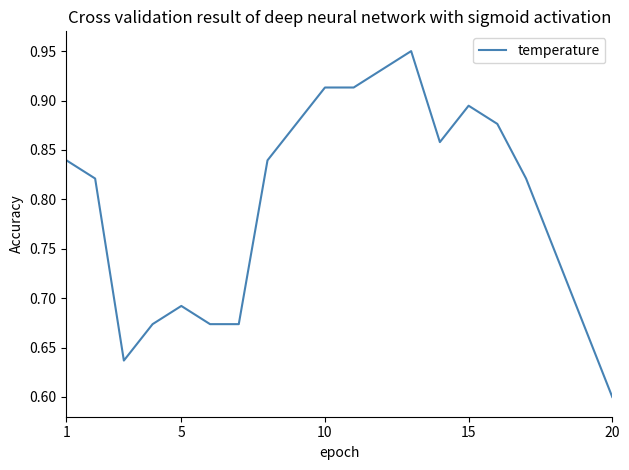

At which category does the chart reach its minimum across all series?

20